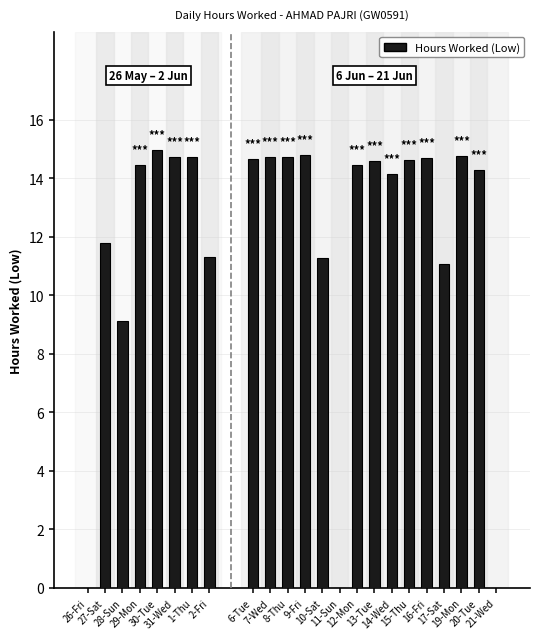

The chart shows a value of 15.0 at 30-Tue. True or false?

True